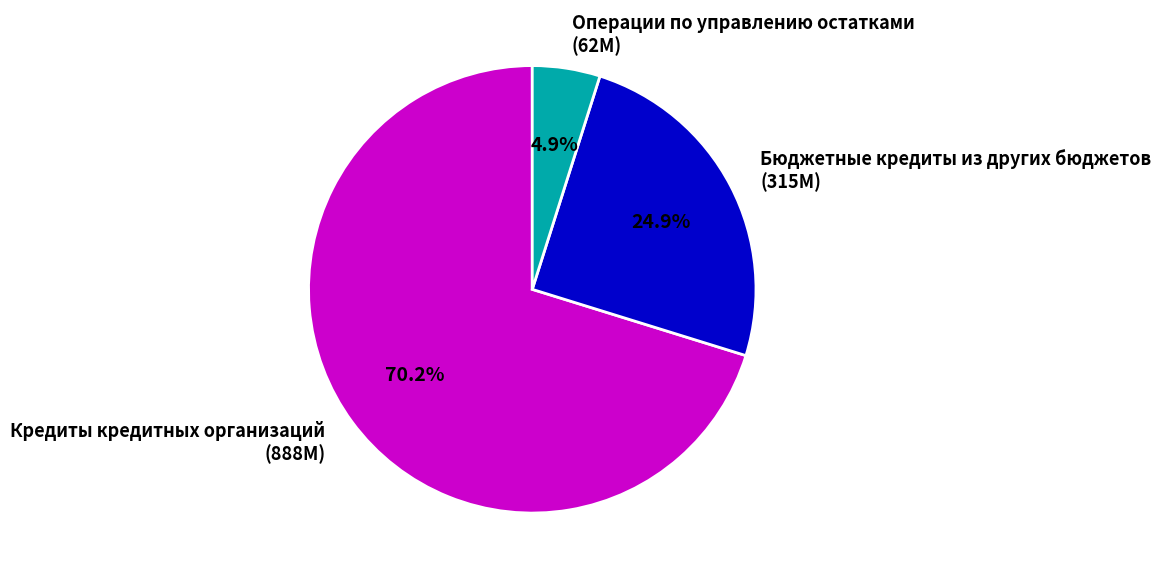

True or false: Бюджетные кредиты из других бюджетов accounts for 39% of the total.

False